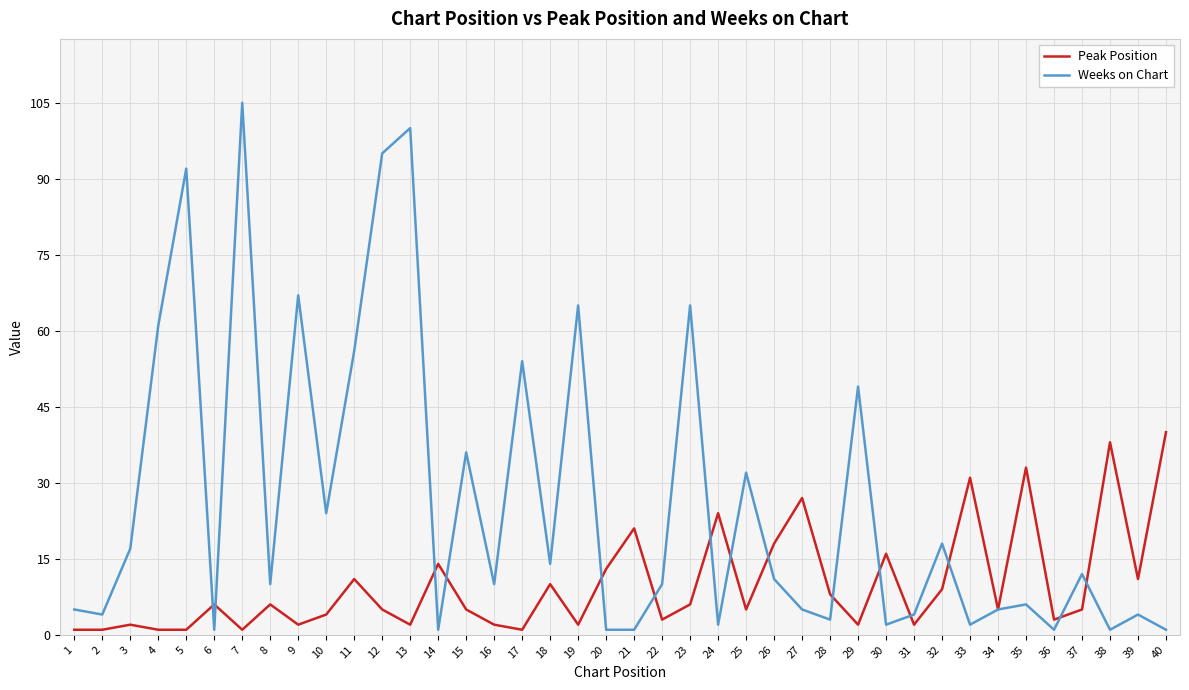

Reading right to left, extract all data points from this chart.

Peak Position: 40	11	38	5	3	33	5	31	9	2	16	2	8	27	18	5	24	6	3	21	13	2	10	1	2	5	14	2	5	11	4	2	6	1	6	1	1	2	1	1
Weeks on Chart: 1	4	1	12	1	6	5	2	18	4	2	49	3	5	11	32	2	65	10	1	1	65	14	54	10	36	1	100	95	56	24	67	10	105	1	92	61	17	4	5